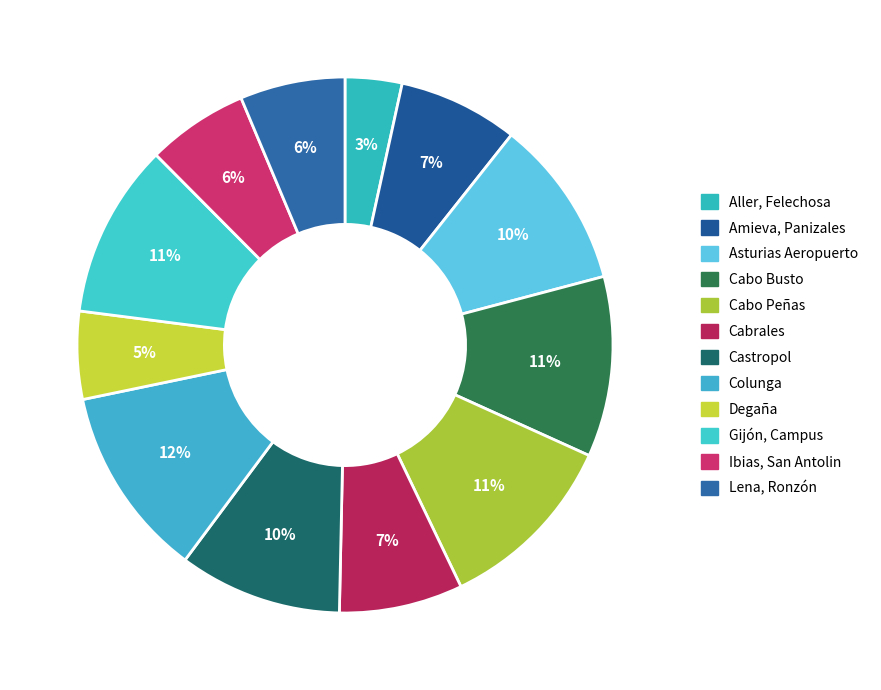

Which slice is the smallest?

Aller, Felechosa